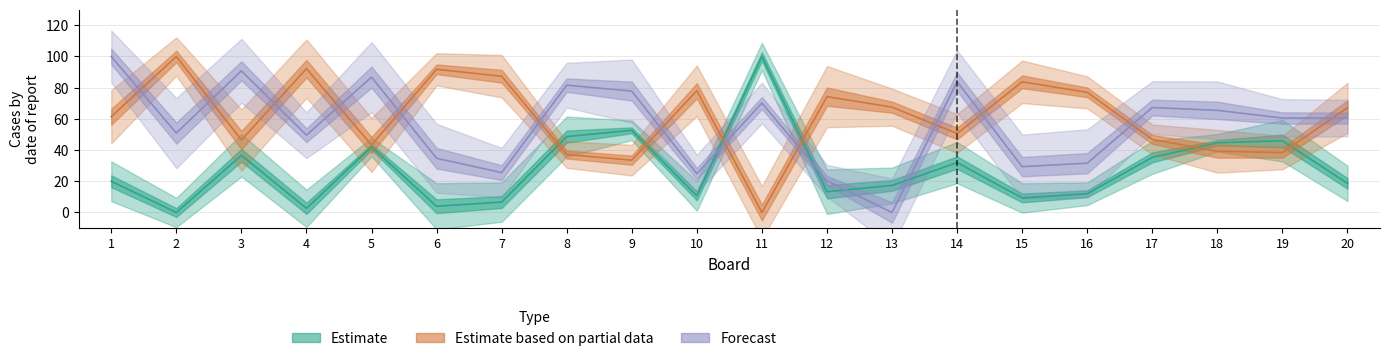

How many interior local peaks does the Forecast series have?

6